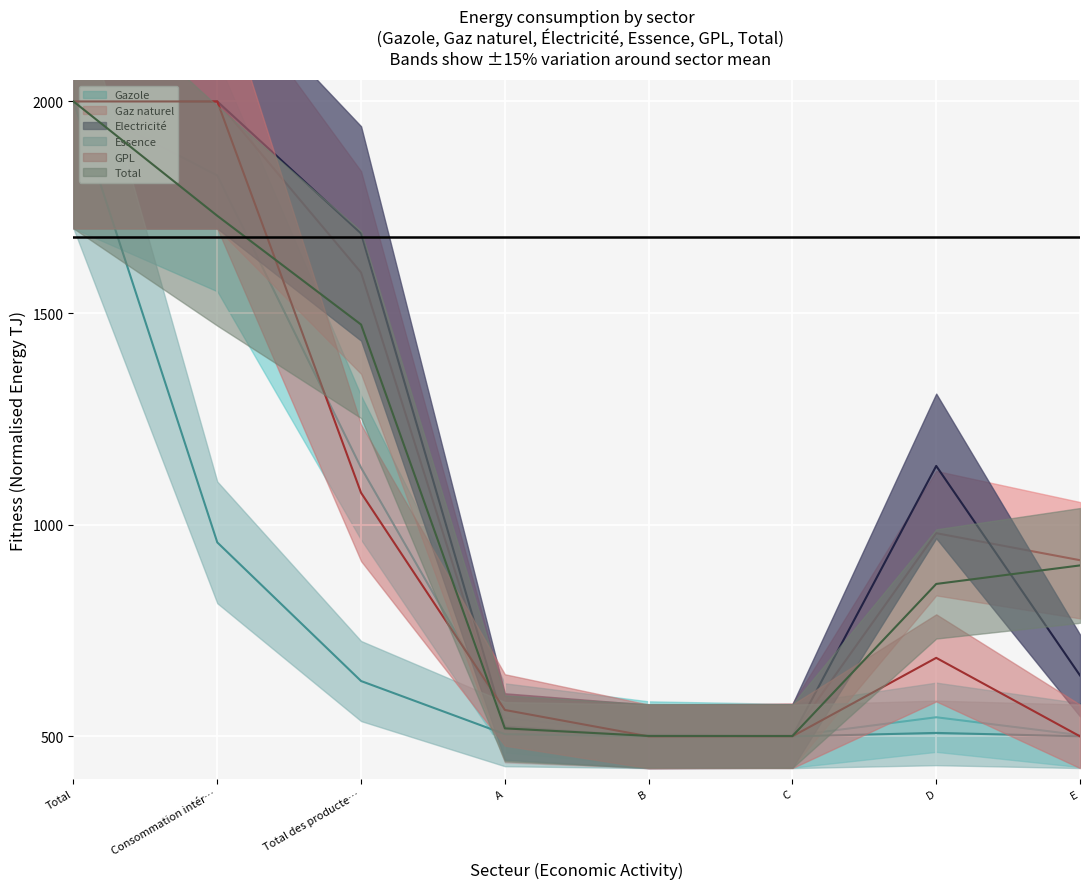

Reading left to right, extract all data points from this chart.

Gazole: 2000.0	1825.2	1134.8	543.8	506.8	501.4	545.2	503.0
Gaz naturel: 2000.0	2000.0	1595.9	516.0	500.0	502.6	980.1	916.2
Electricité: 2000.0	2000.0	1688.1	523.3	500.0	501.1	1138.9	644.0
Essence: 2000.0	958.3	630.8	505.3	500.0	500.1	508.2	500.2
GPL: 2000.0	2000.0	1075.4	562.4	500.0	500.2	685.5	500.1
Total: 2000.0	1729.9	1472.9	518.9	501.2	500.9	860.1	903.9